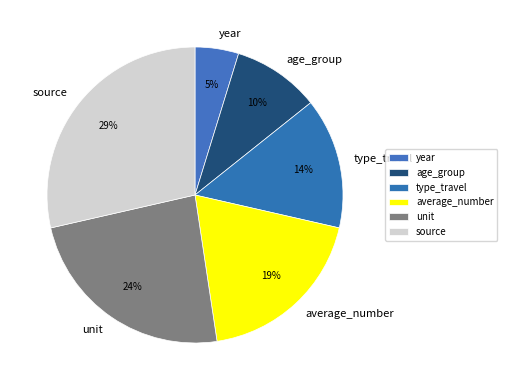

What is the ratio of the value at age_group to the value at average_number?

0.5